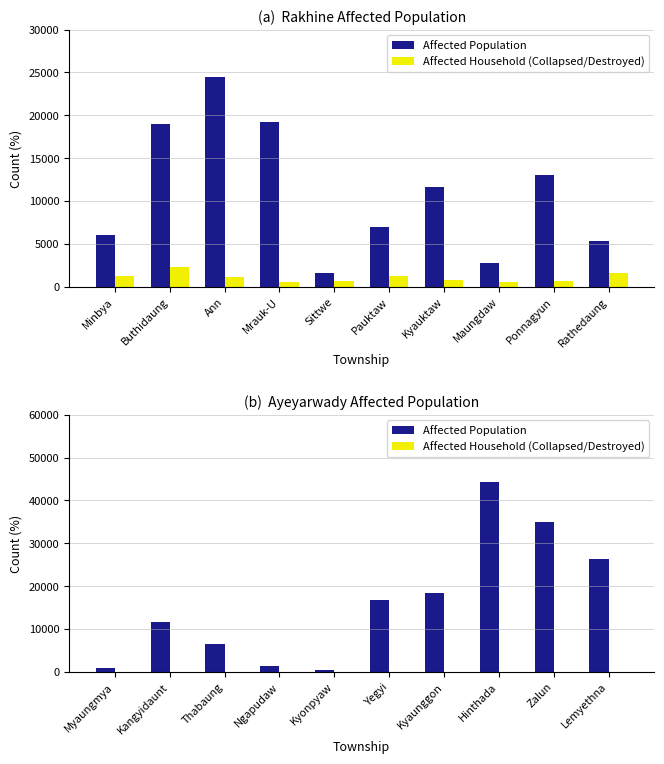

What is the highest value of the Affected Population series?

44365